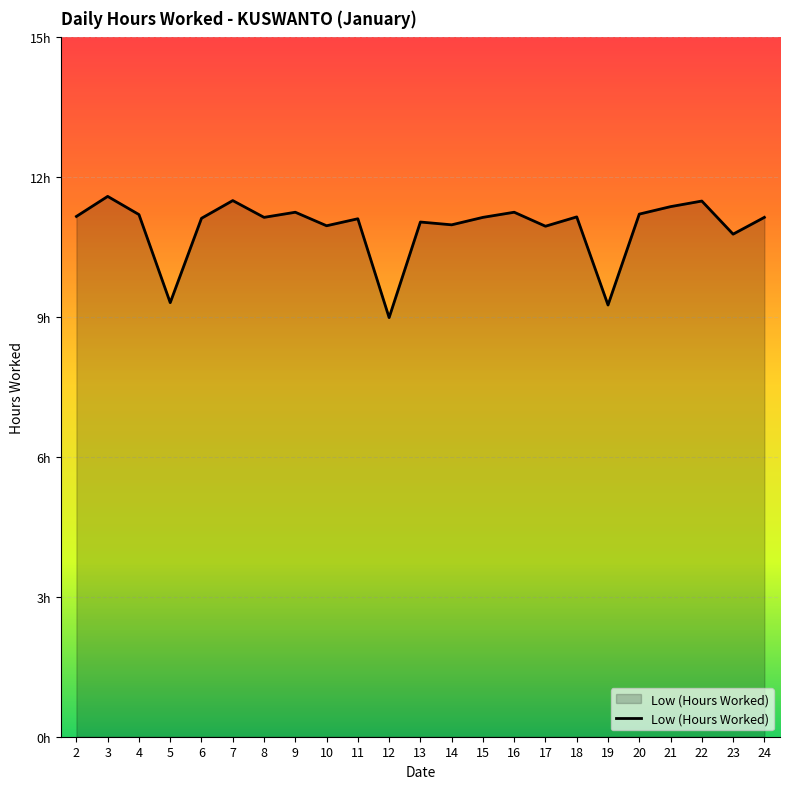

Which label corresponds to the largest value in the chart?

3